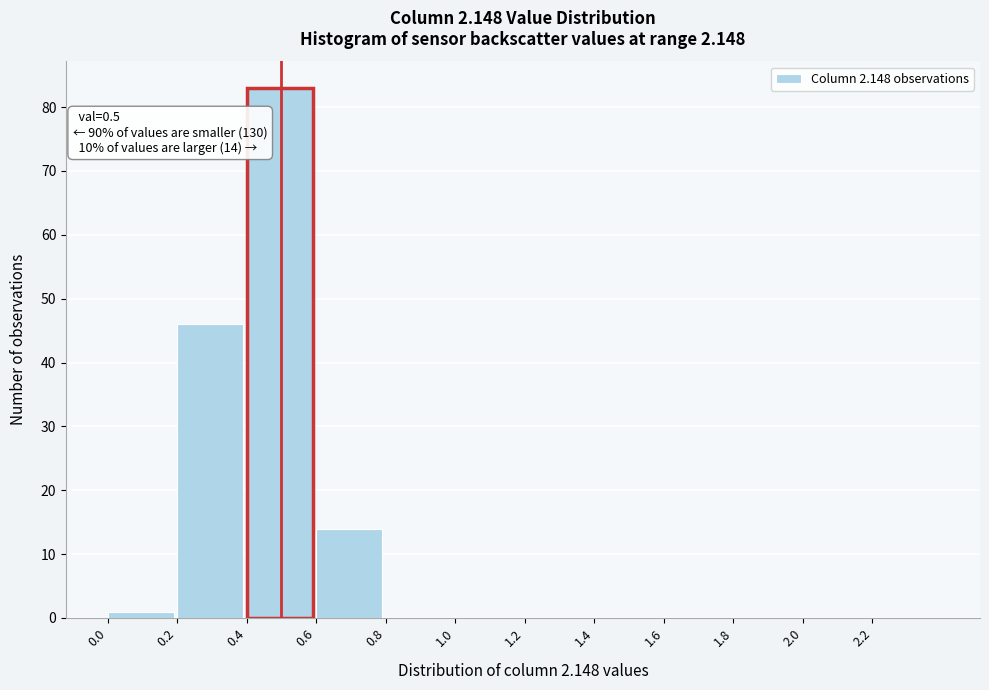

Over which range of the x-axis is the bar tallest?

0.4 to 0.6